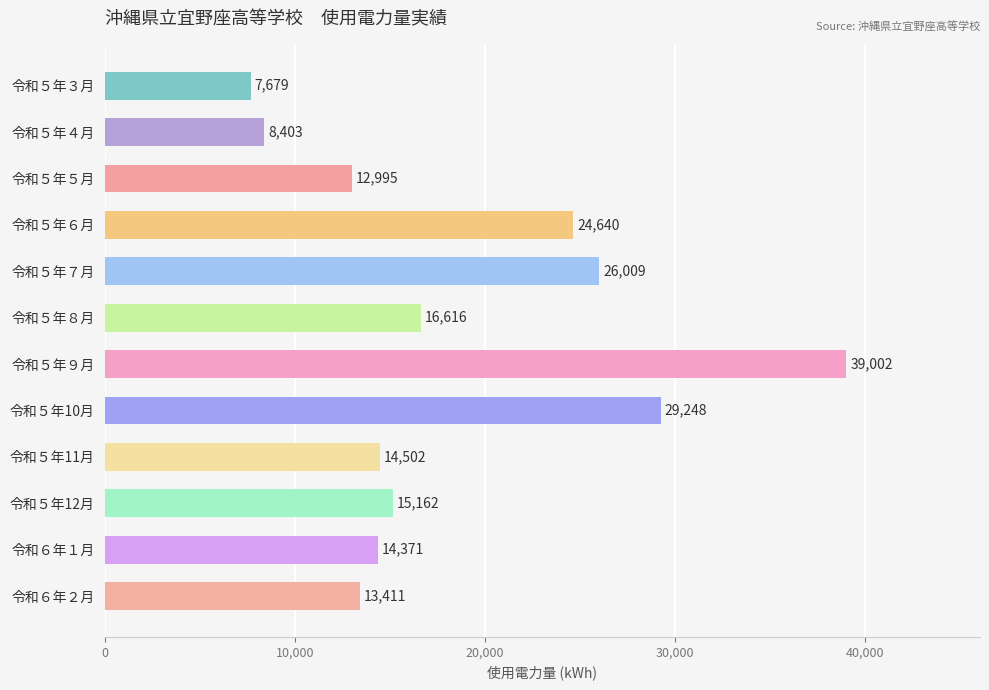

Which category has the highest value across all series?

令和５年９月